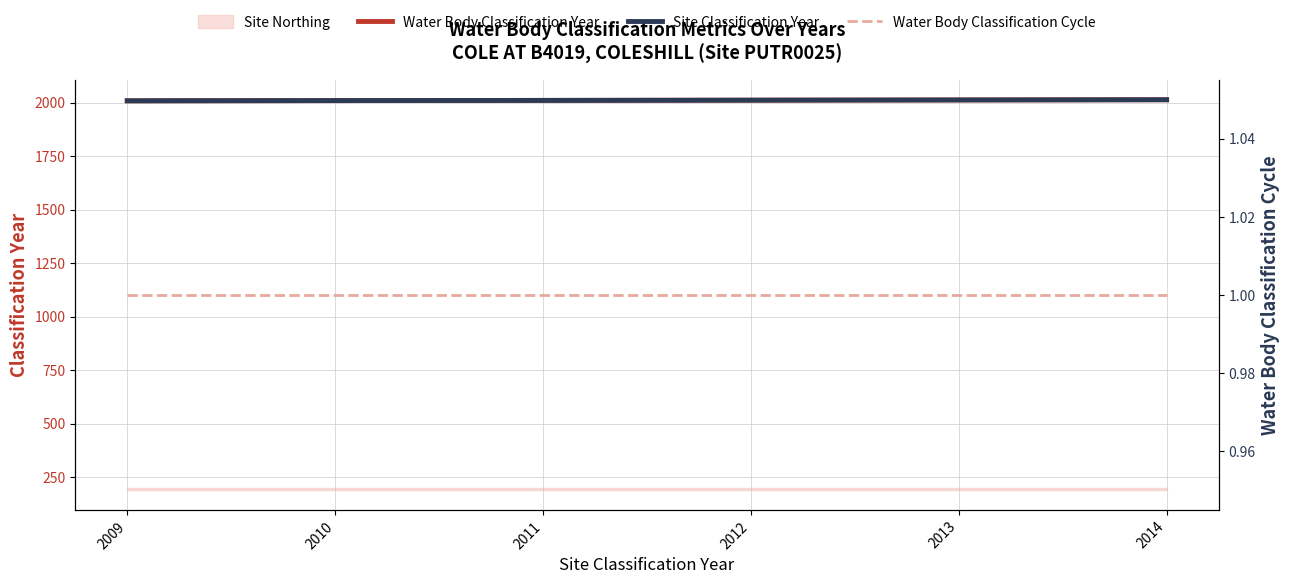

At how many categories does at least one series exceed 1813?

6